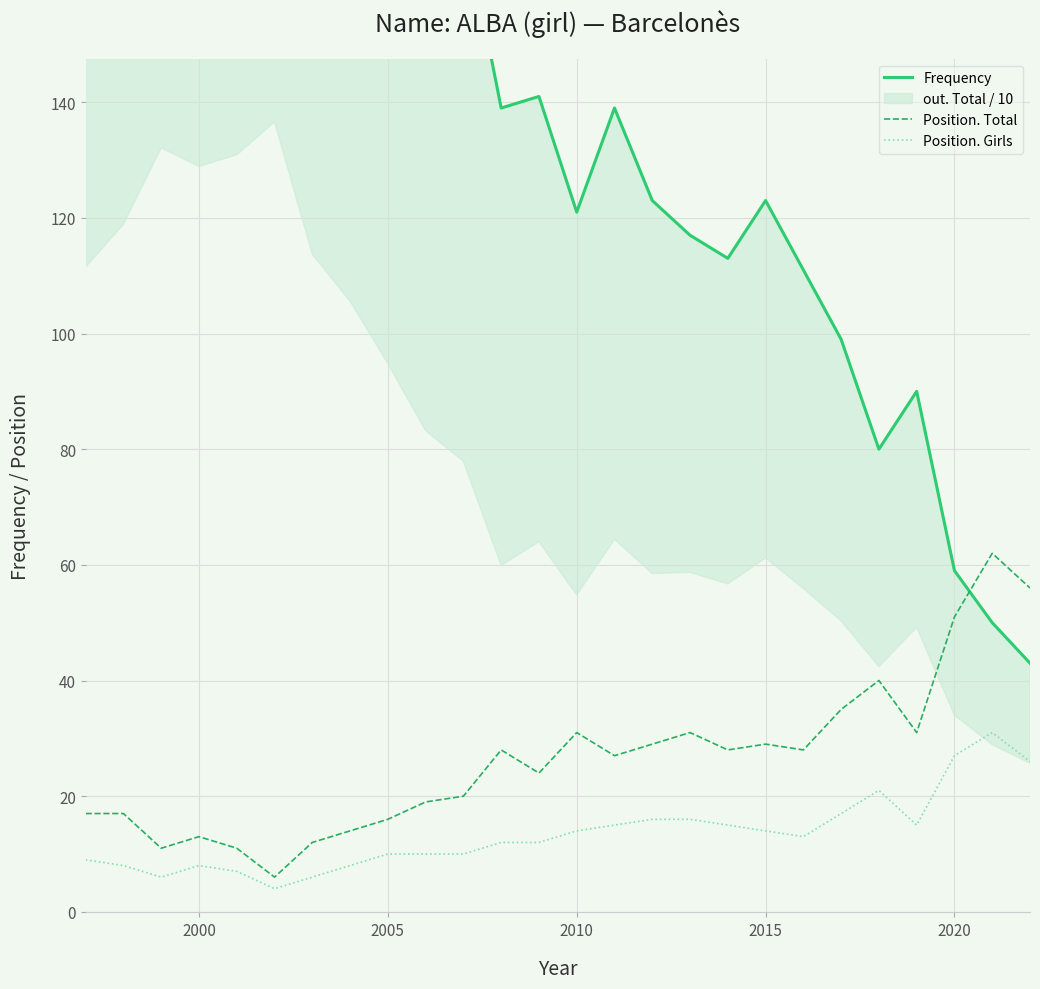

The value of Position. Girls at 2000 is 14. True or false?

False